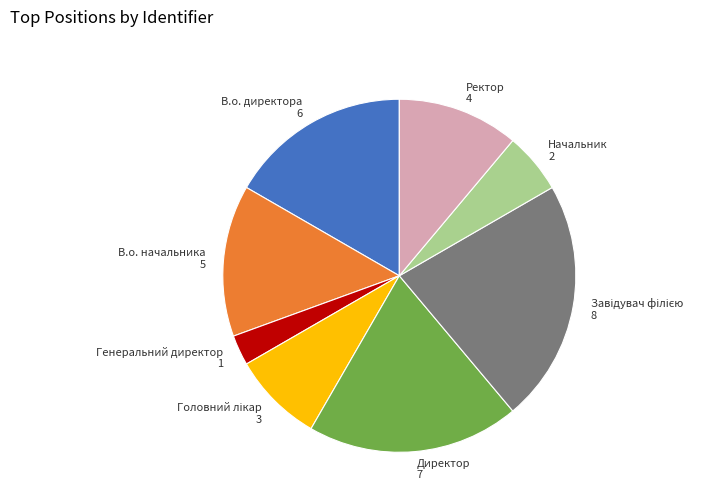

Is there any slice that represents more than half of the pie?

No